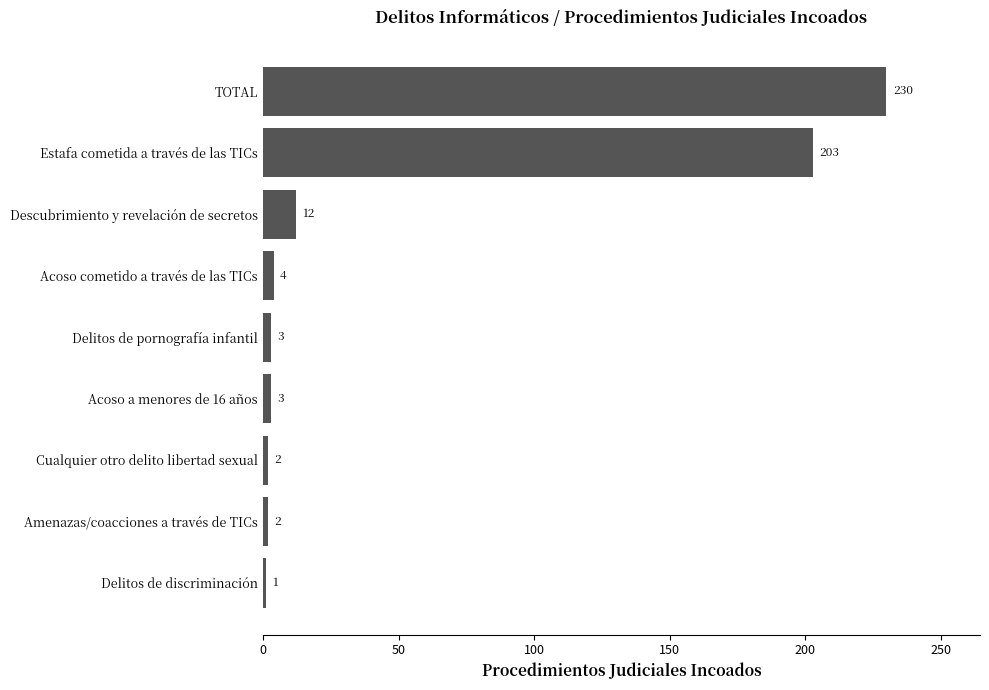

Which label corresponds to the largest value in the chart?

TOTAL